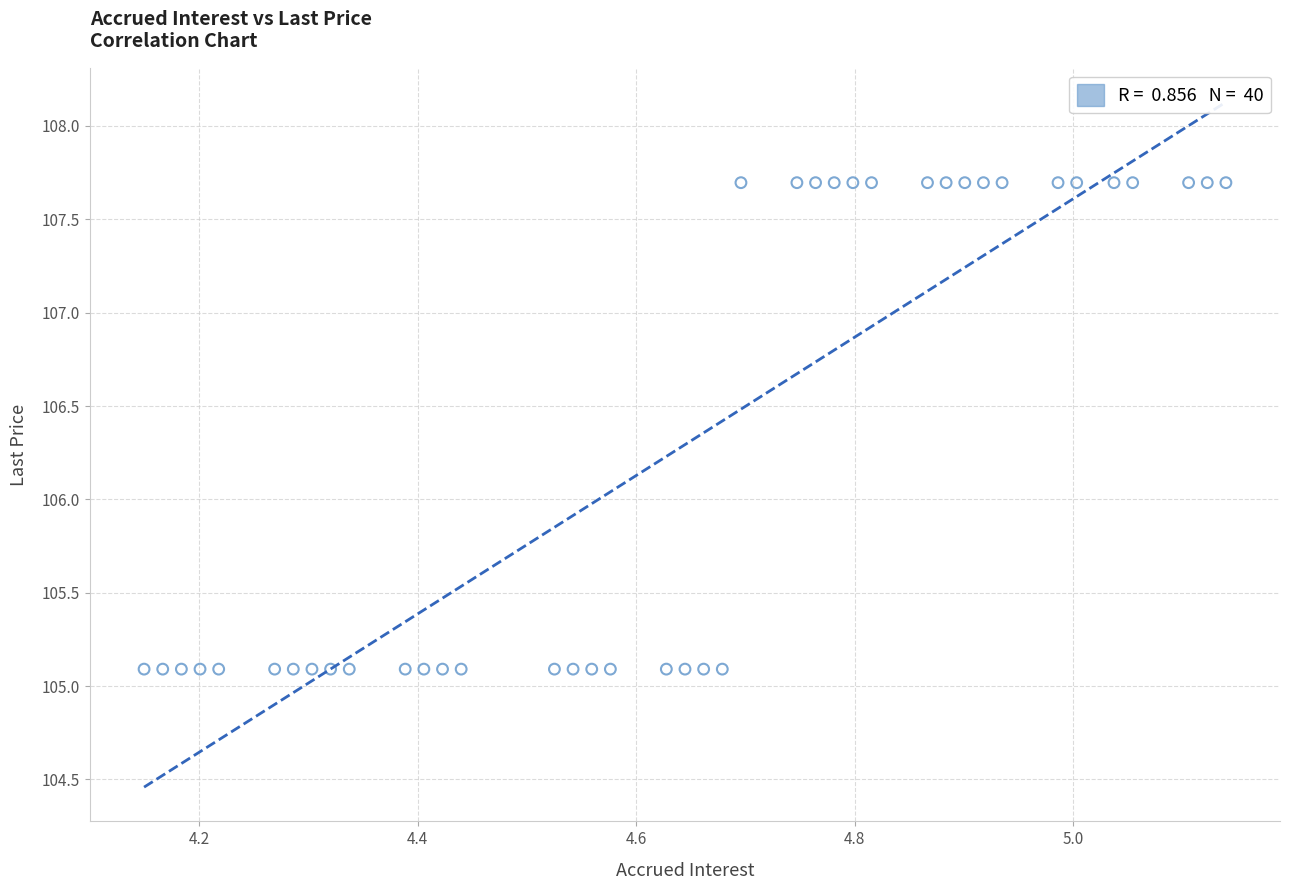

What is the range of X values (max minus min)?

1.0